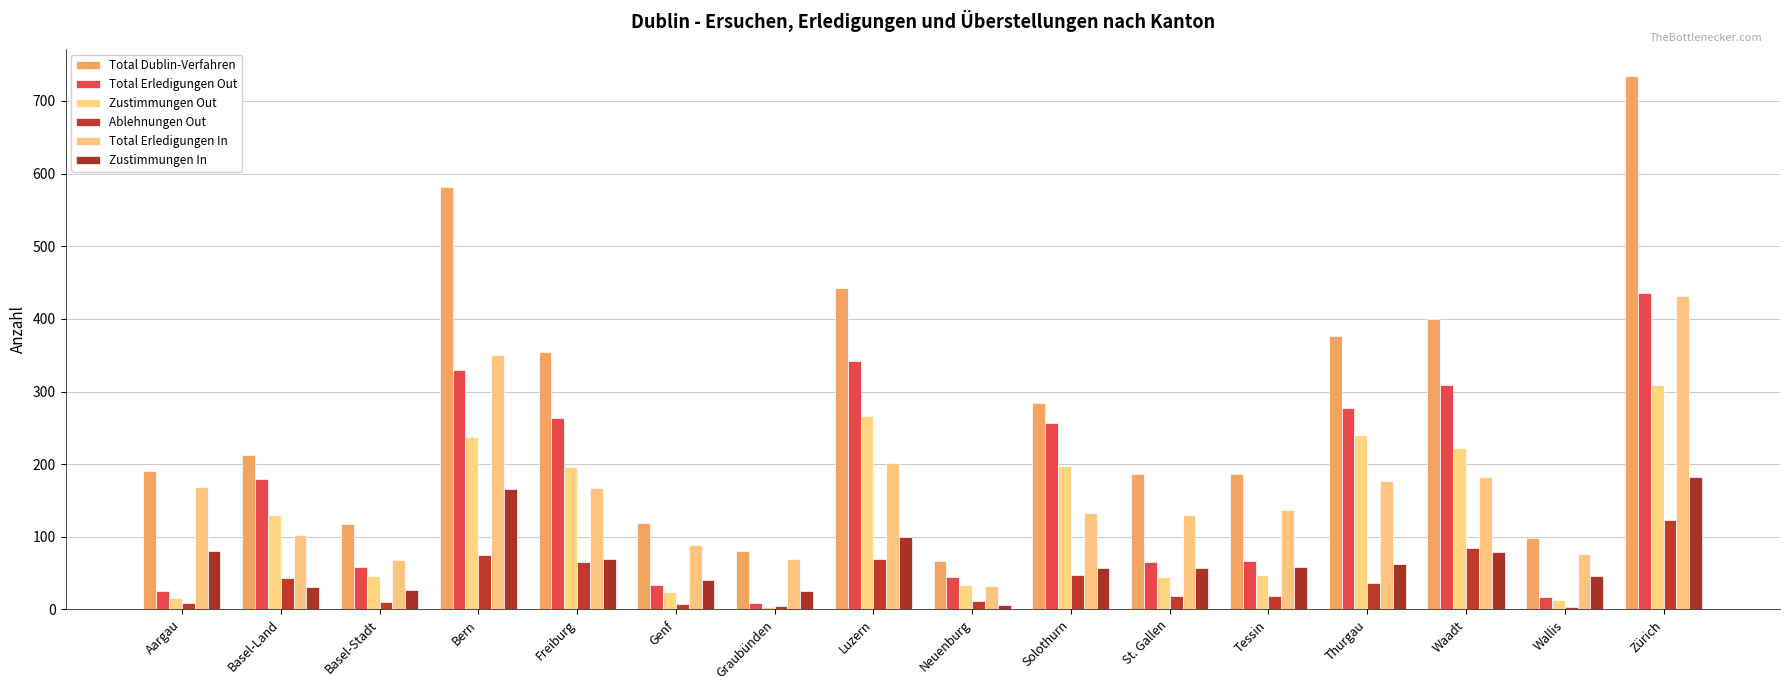

At which label is Zustimmungen Out closest to 156?

Basel-Land